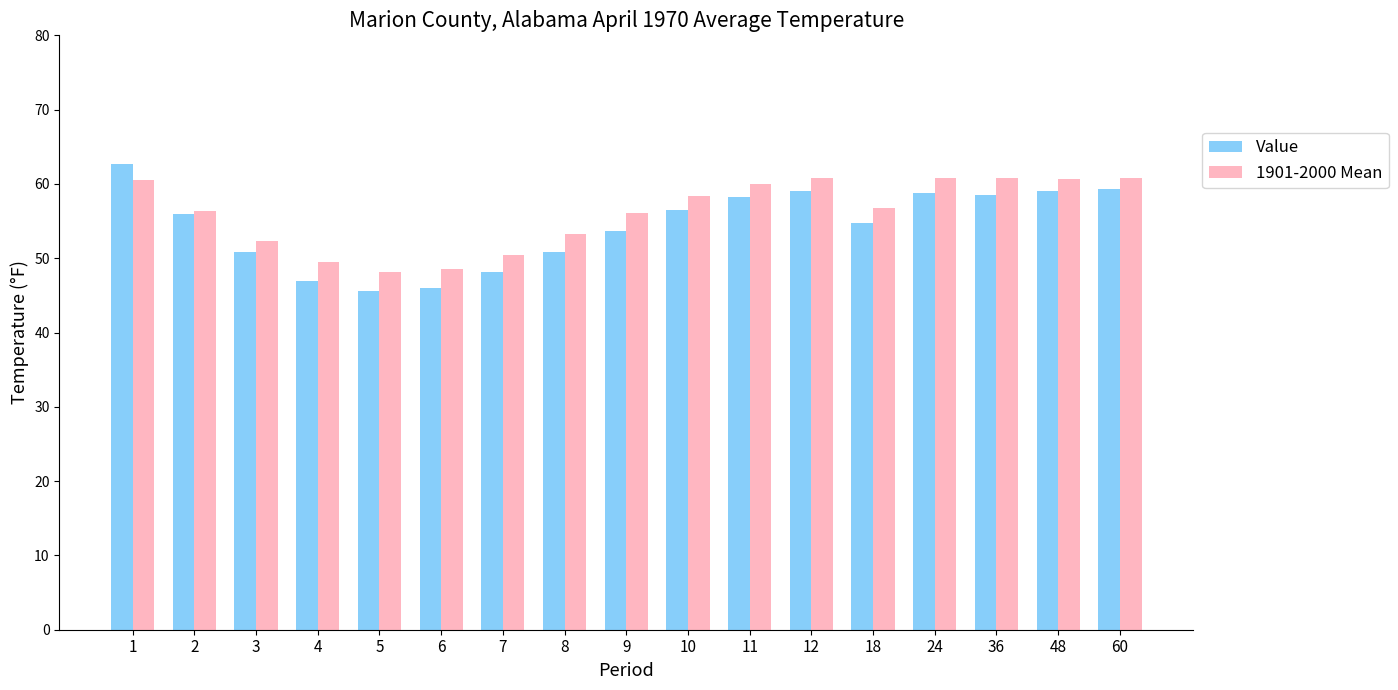

List the series in order of their overall mean, lowest first.

Value, 1901-2000 Mean